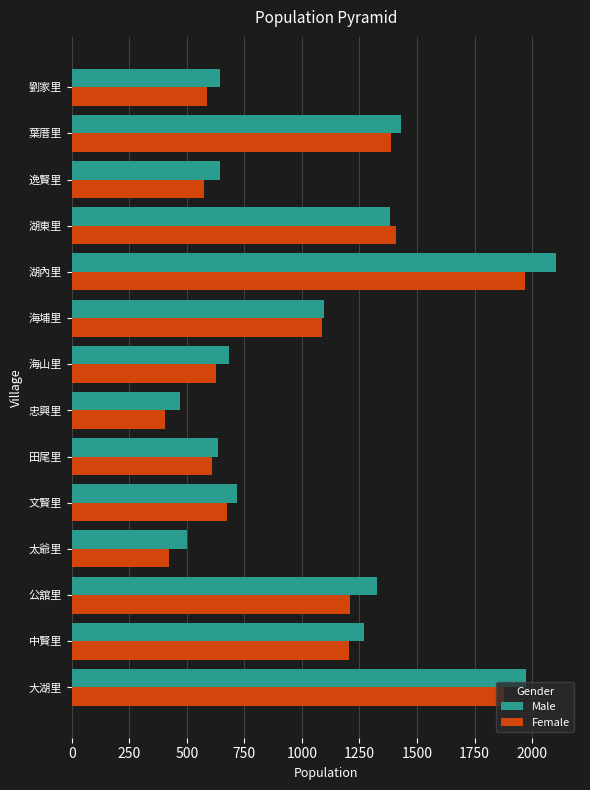

The value of Male at 田尾里 is 335. True or false?

False